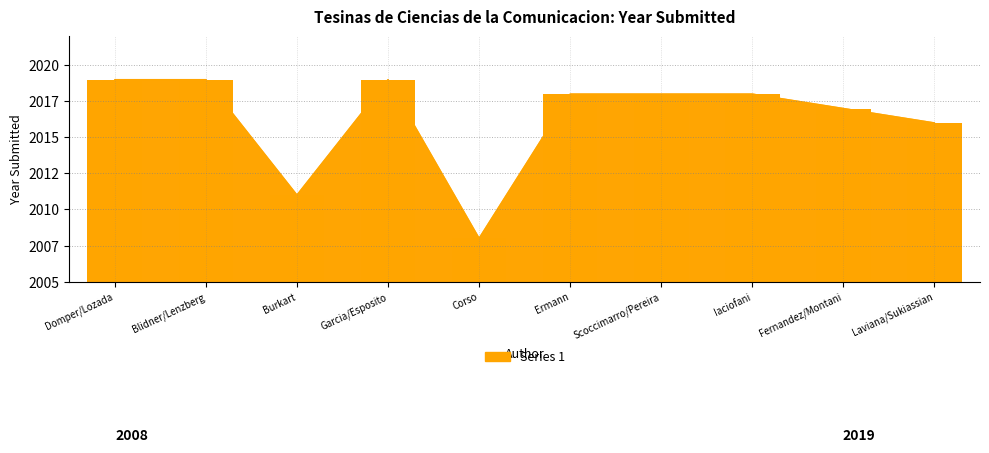

True or false: the data shows 1262 at 2018.

False